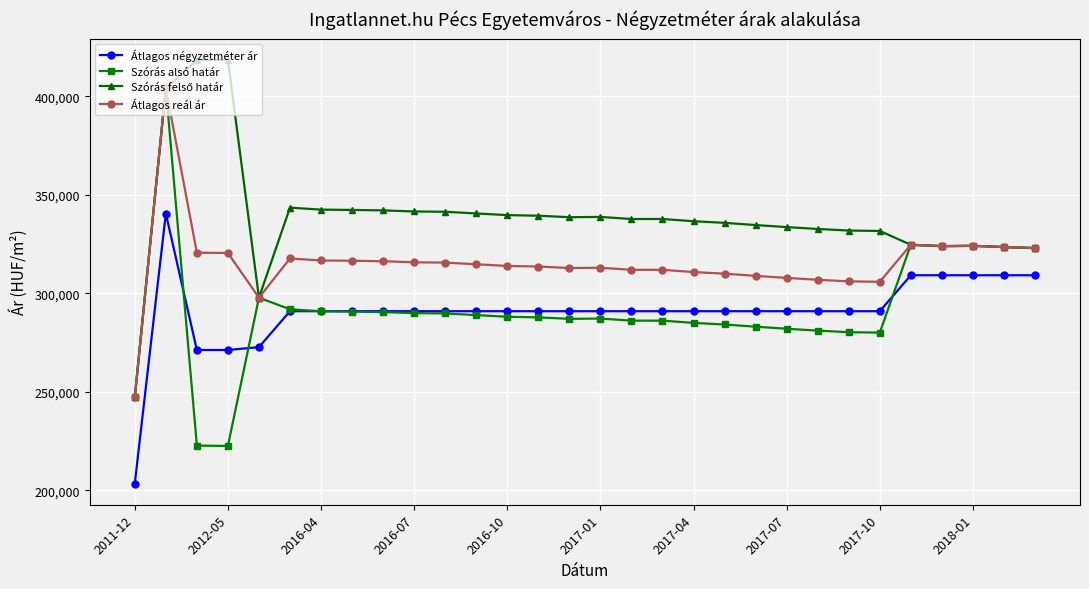

True or false: Átlagos négyzetméter ár has more than 0 points higher than both neighbors.

True